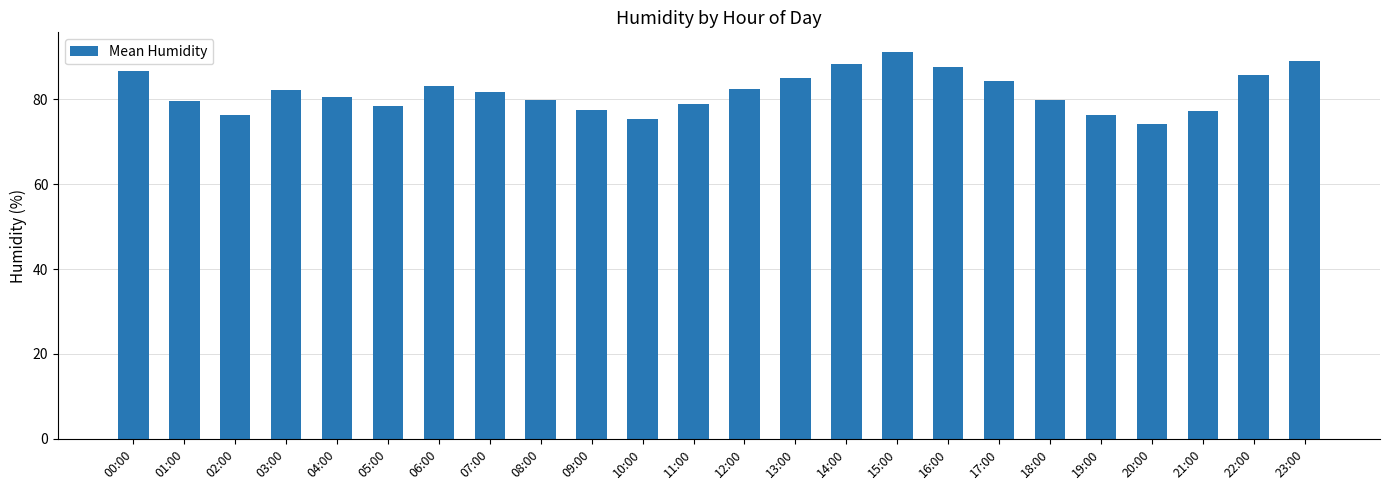

How many data points are above 81?

12